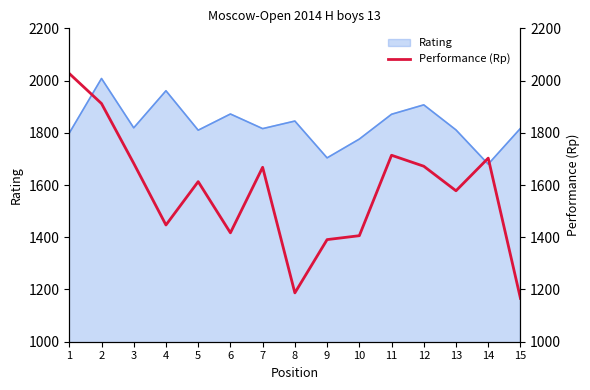

What is the difference between the maximum and minimum values?

861